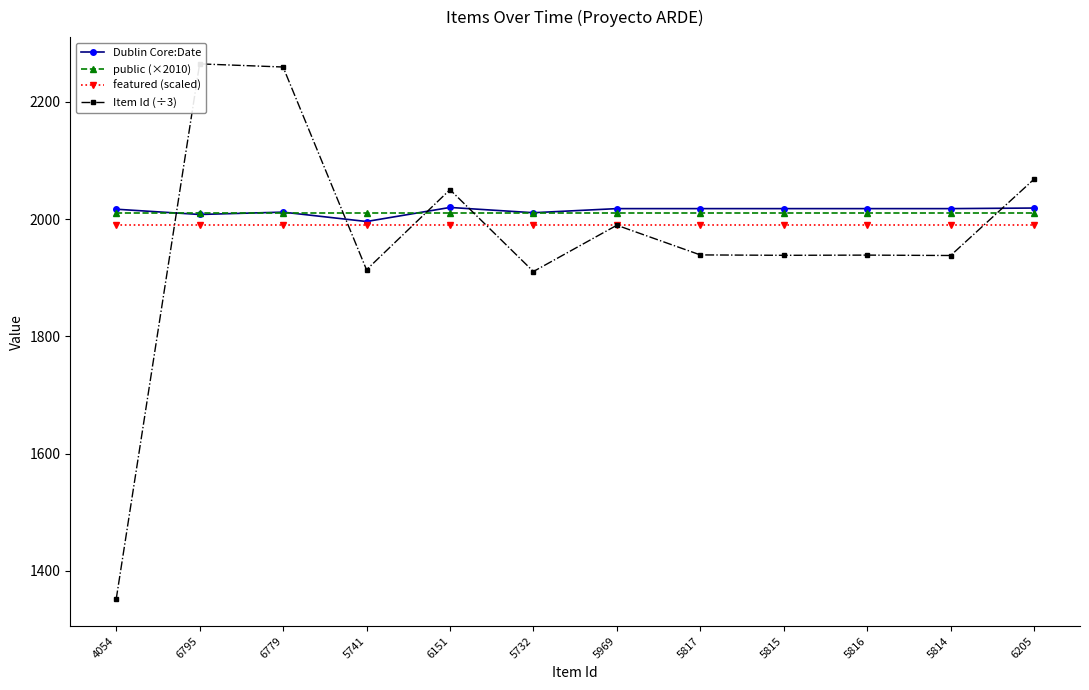

Is this an area chart (filled region under the line)?

No